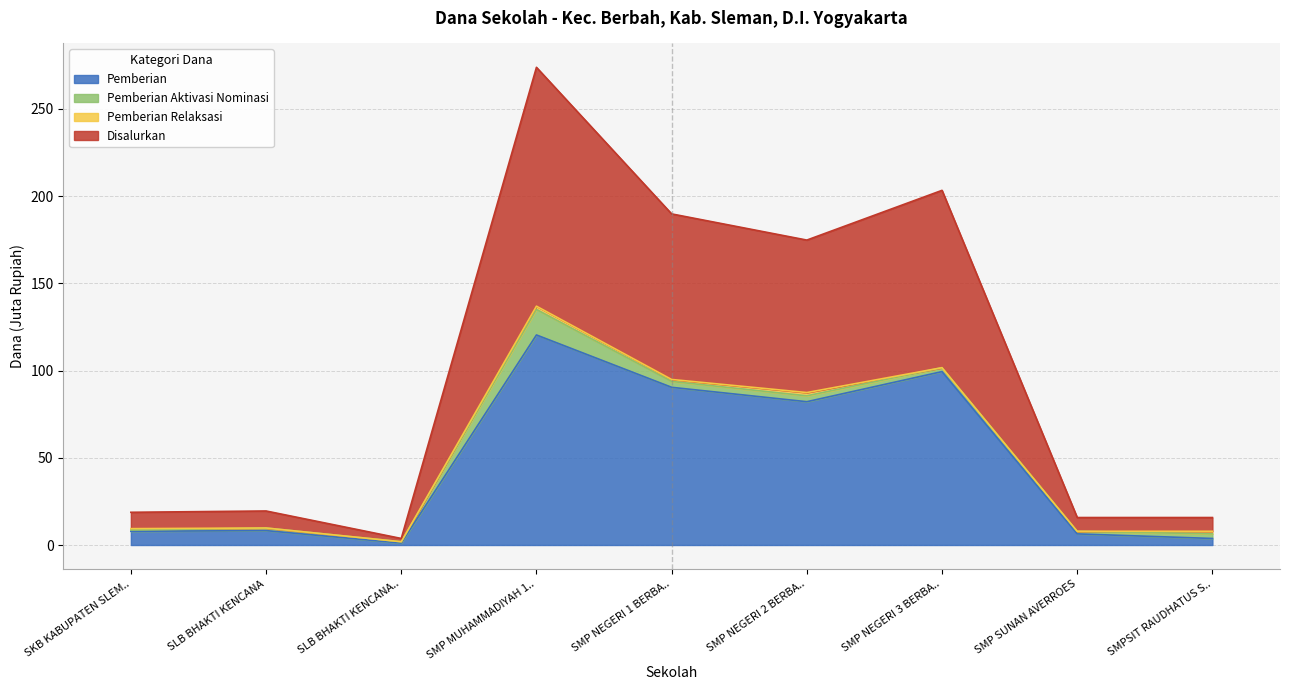

What is the maximum value for Pemberian?

120.4